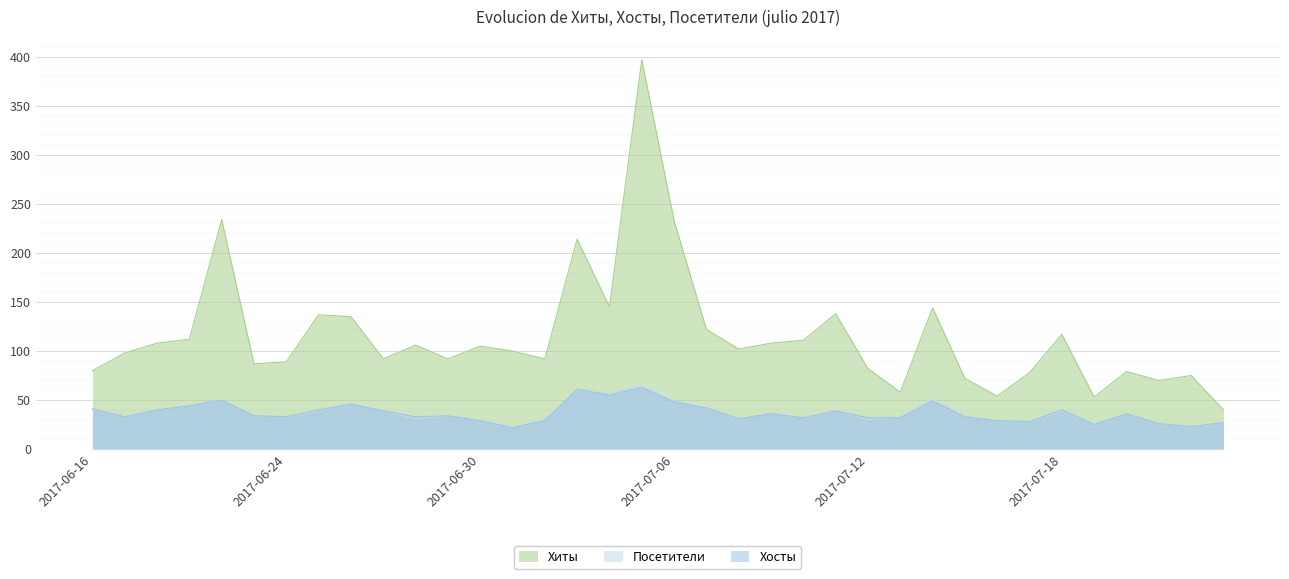

What is the difference between the highest and lowest values at 2017-06-25?

98